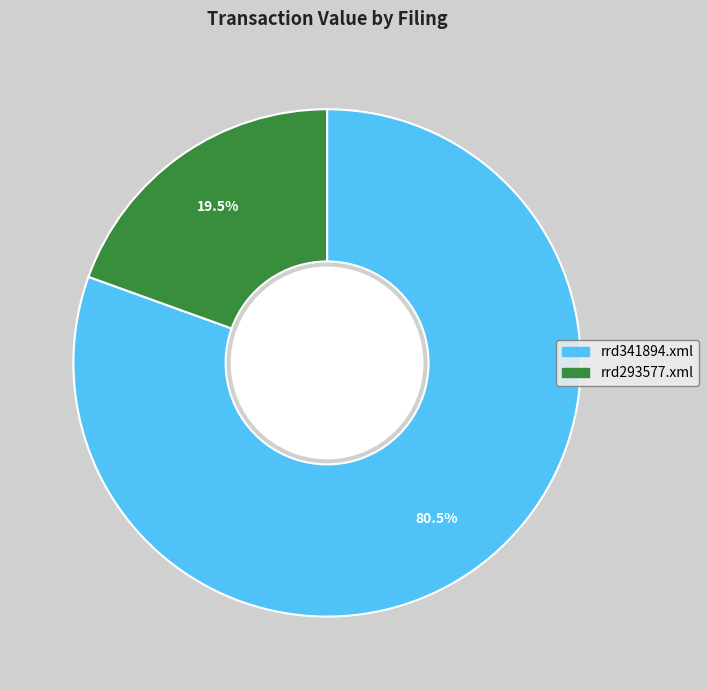

Is there a majority slice in this chart?

Yes